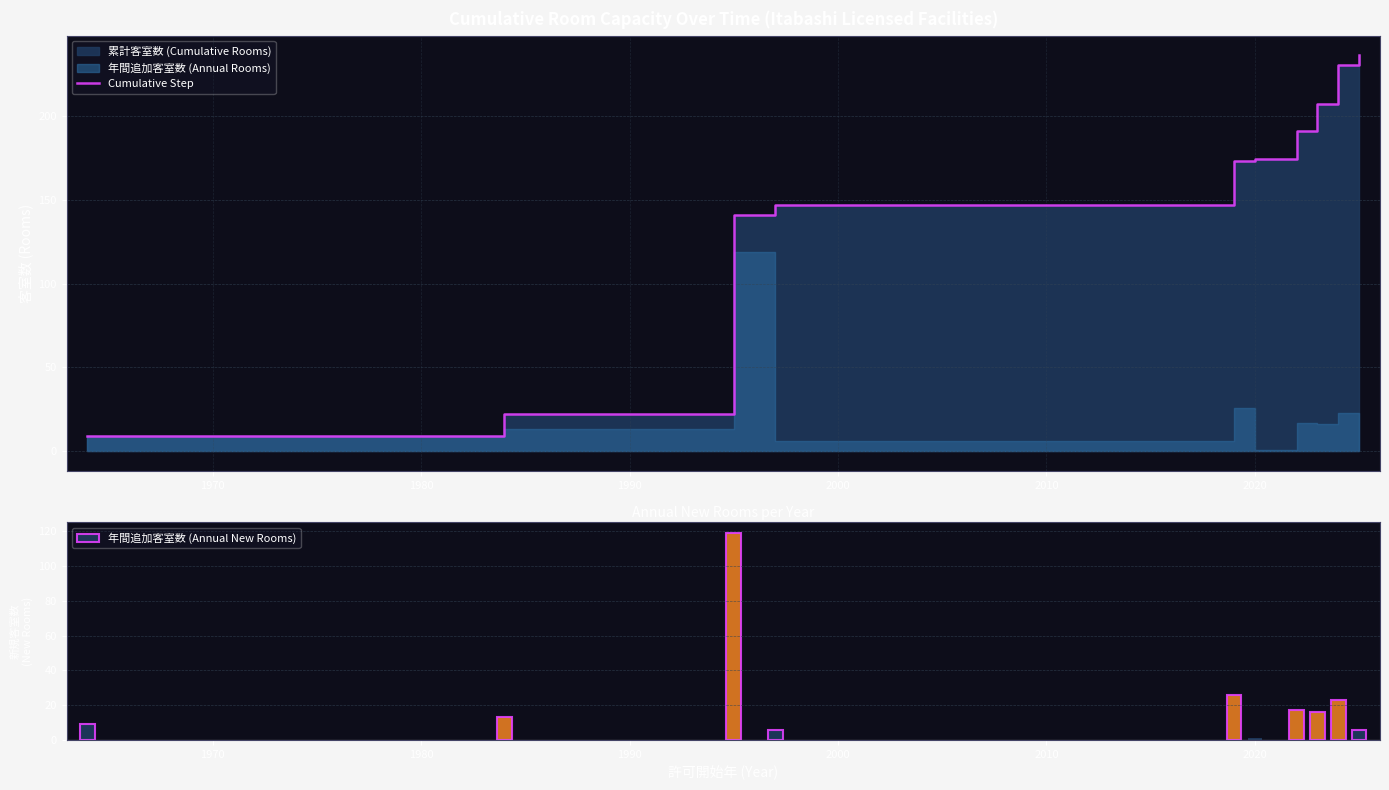

How many data points does each series have?

10